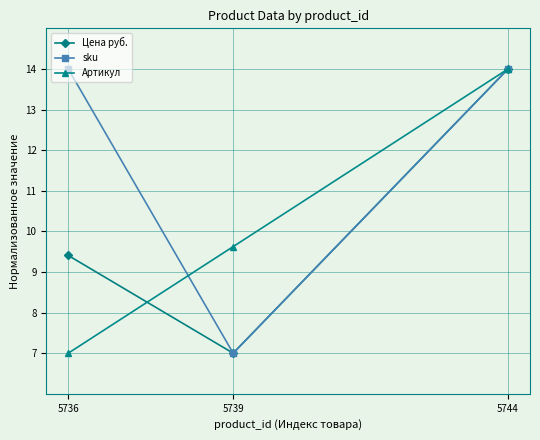

Reading right to left, extract all data points from this chart.

Цена руб.: 14.0	7.0	9.4
sku: 14.0	7.0	14.0
Артикул: 14.0	9.6	7.0